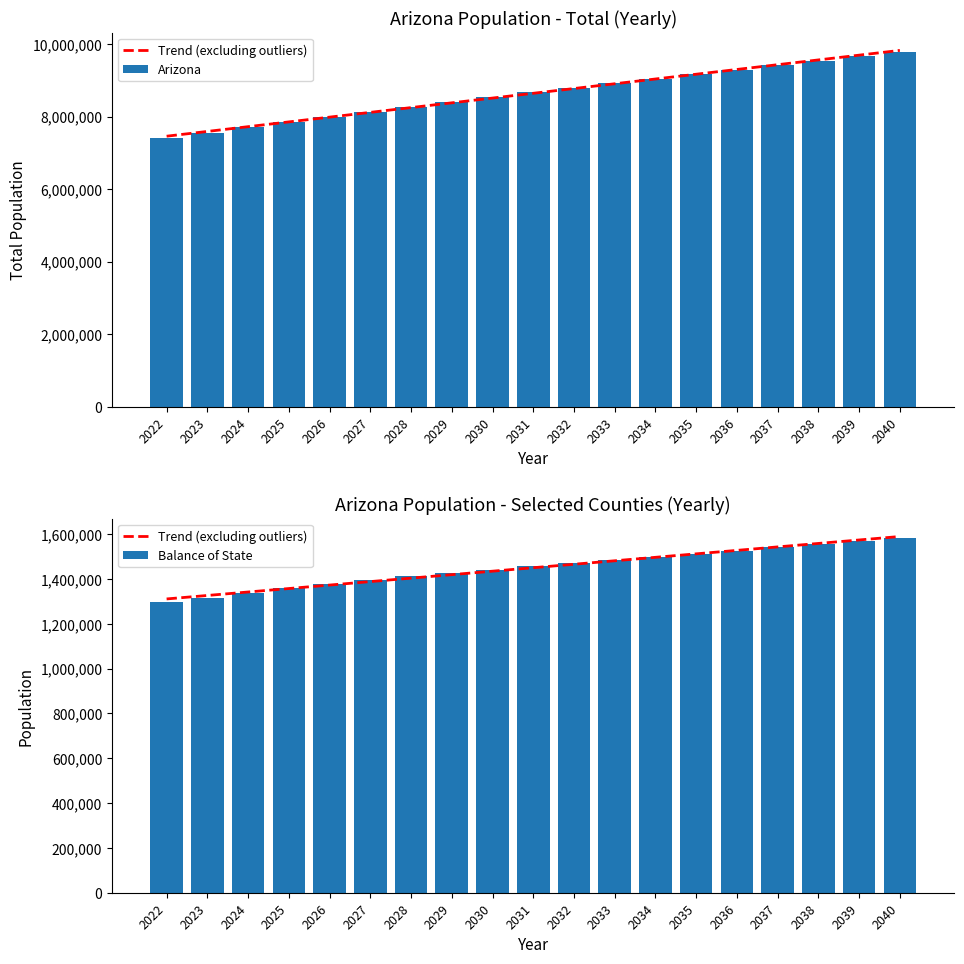

At which label is Balance of State closest to 1439350?

2030